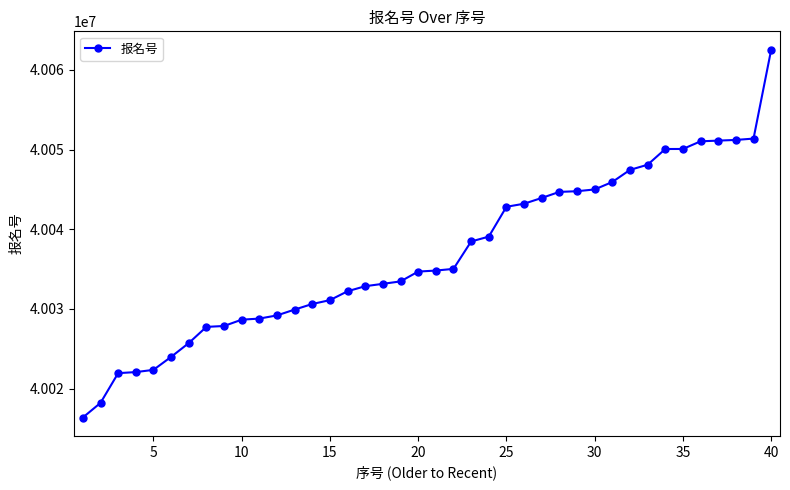

What is the difference between the second highest and second lowest values?

33179